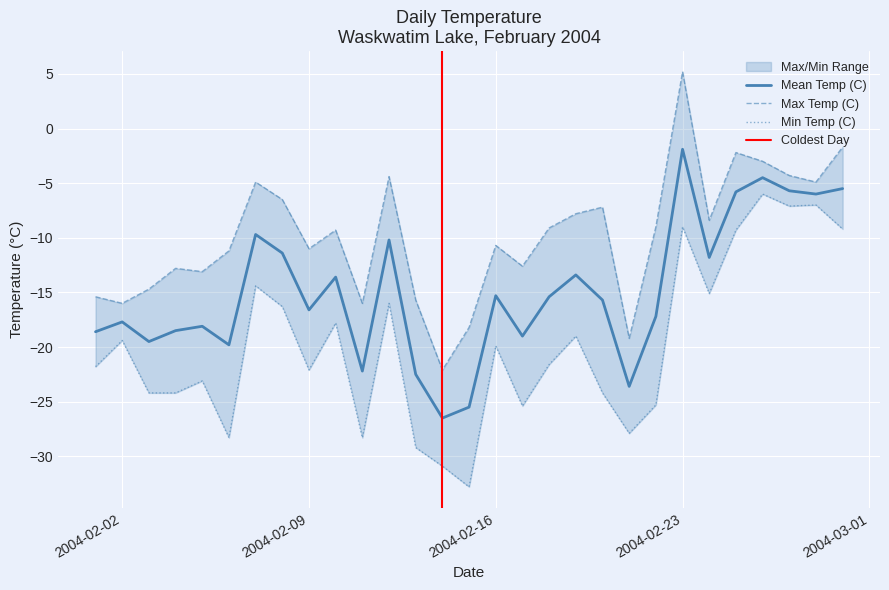

What value does the Mean Temp (C) series have at 2004-02-06?

-19.8